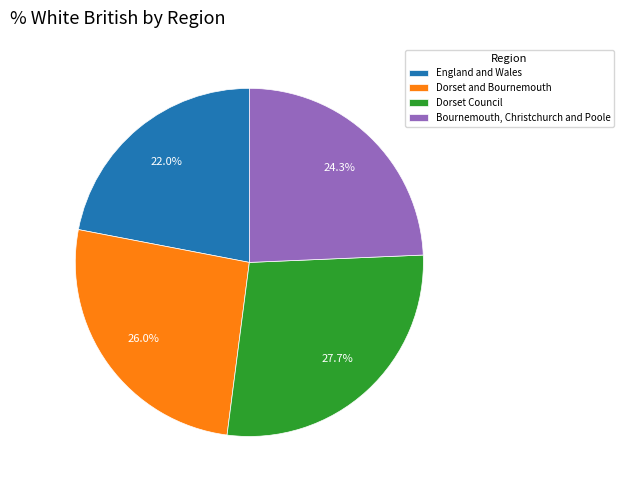

Is there any slice that represents more than half of the pie?

No